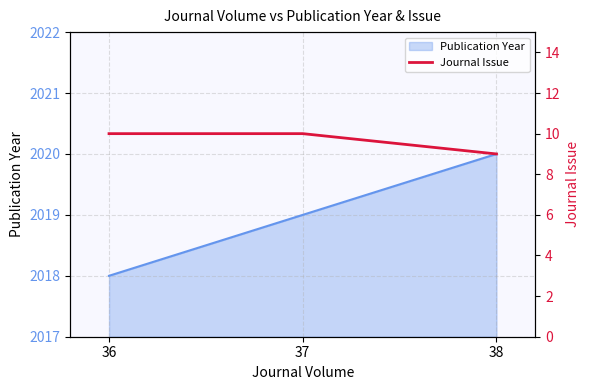

True or false: the data shows 16 at 38.

False